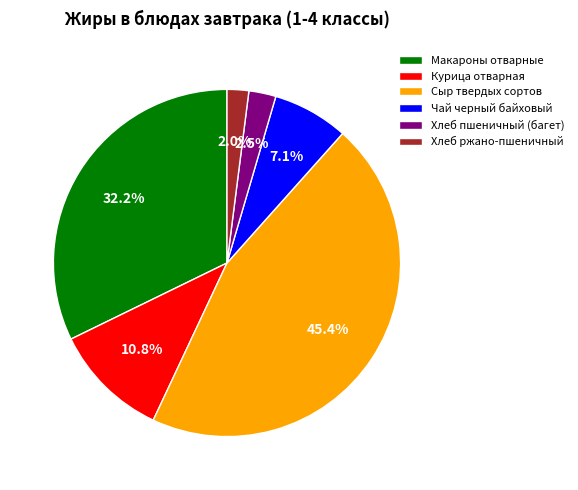

To the nearest percent, what is the average slice percentage?

17%